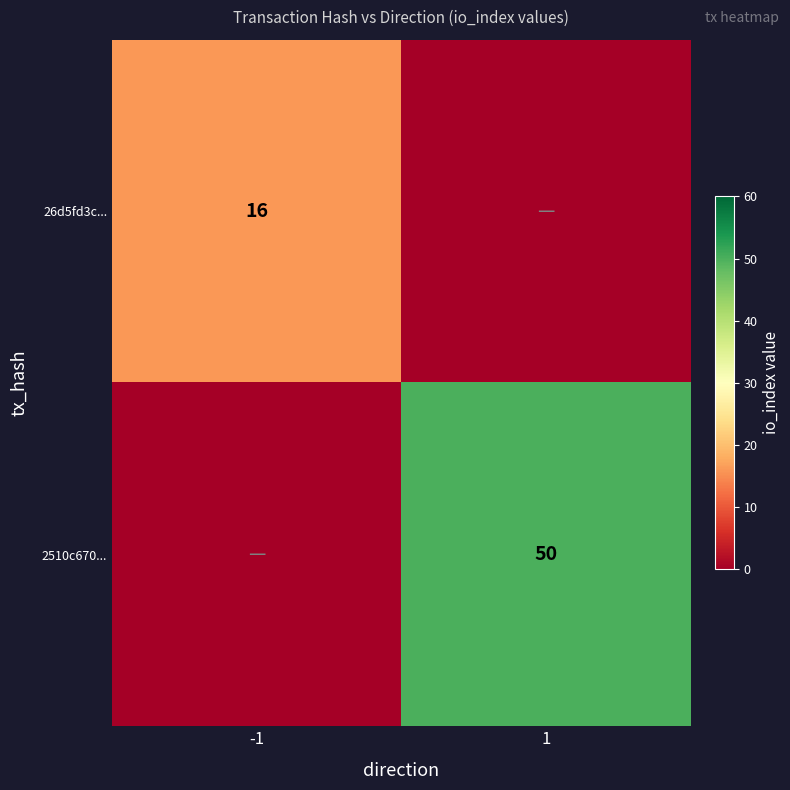

The 26d5fd3c... series shows 10 at -1. True or false?

False